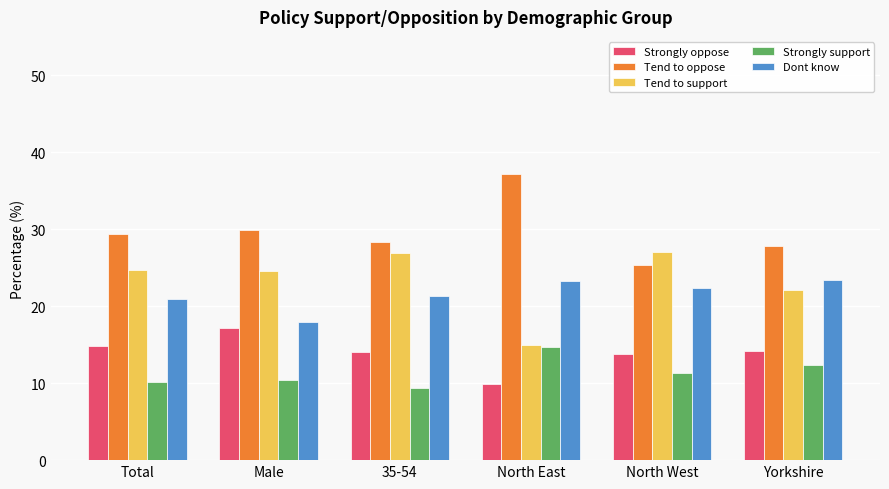

Rank the categories by Tend to oppose value from highest to lowest.

North East, Male, Total, 35-54, Yorkshire, North West